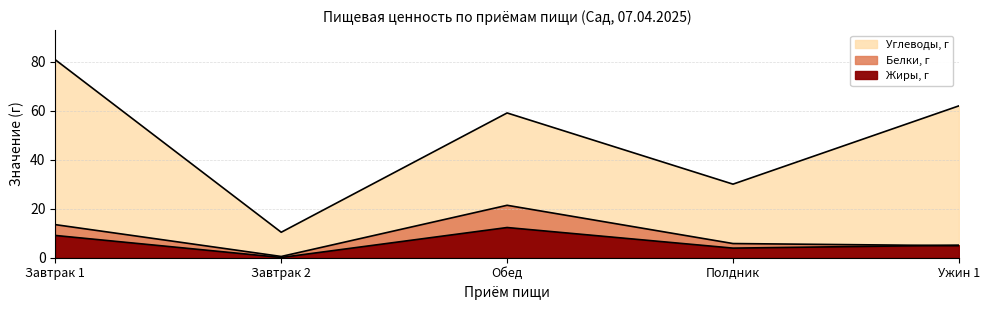

What is the sum of all Жиры, г values?

30.6